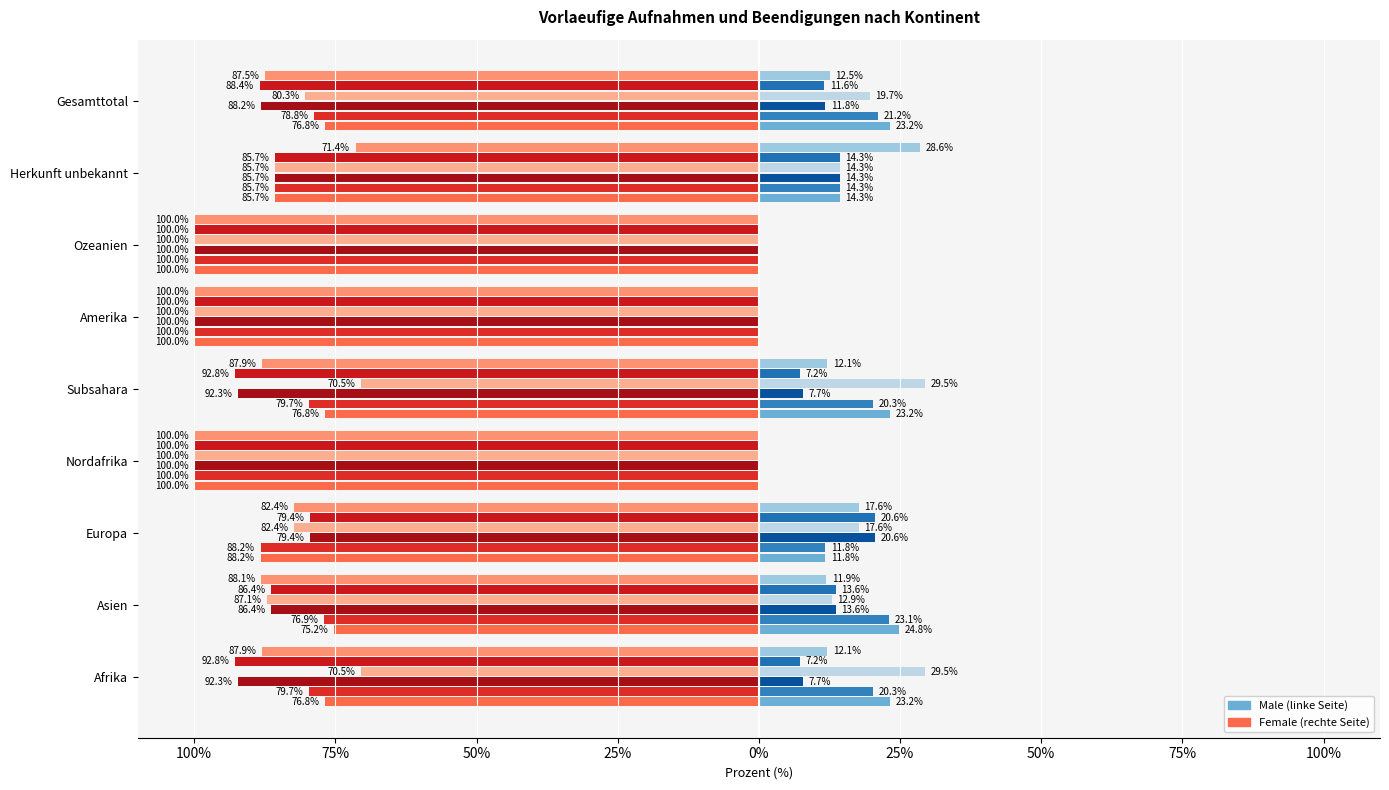

What is the label of the 6th bar from the right?

Nordafrika